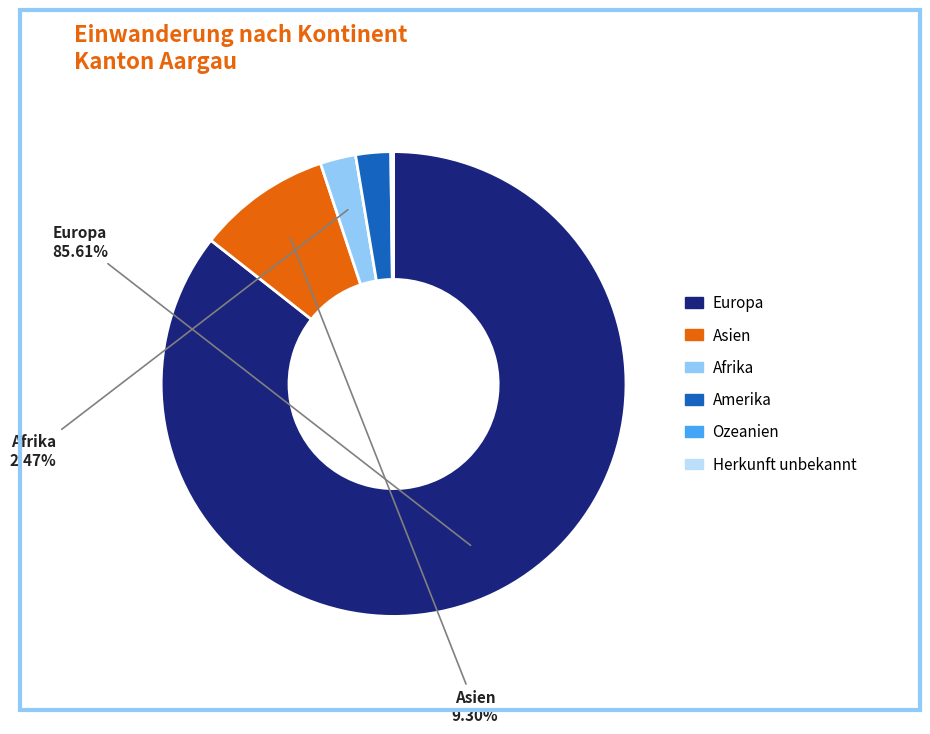

Does any single category account for the majority?

Yes